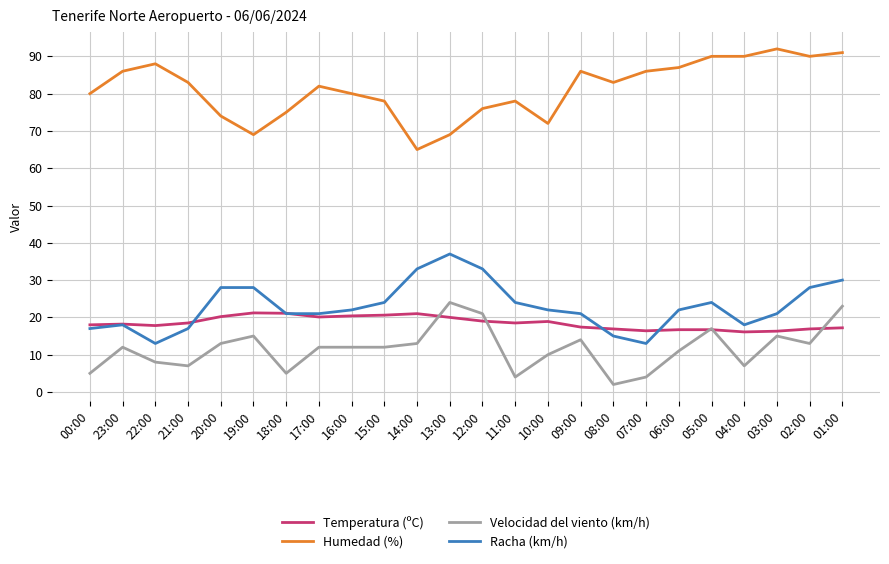

Which label corresponds to the smallest value in the chart?

08:00